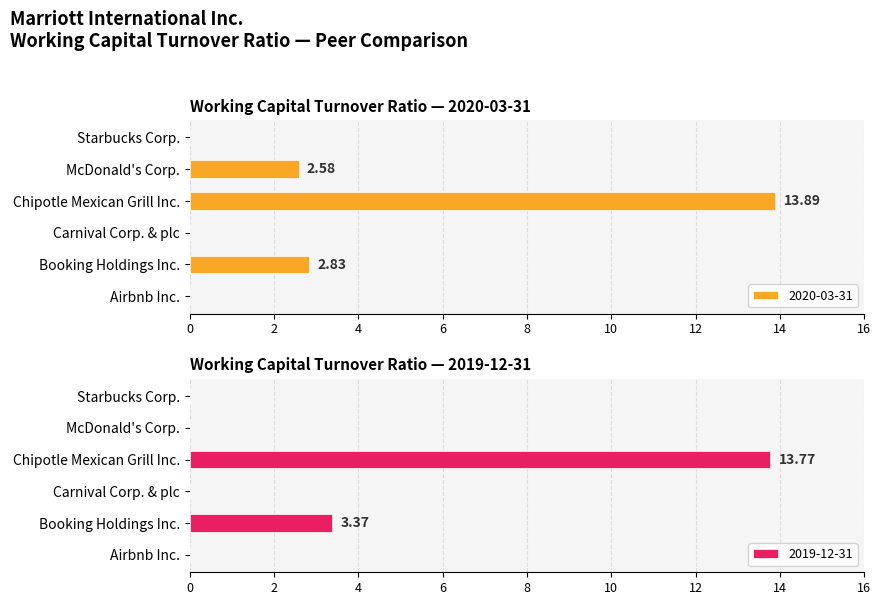

What is the value of the Chipotle Mexican Grill Inc. bar at the 1st from the left?

13.9